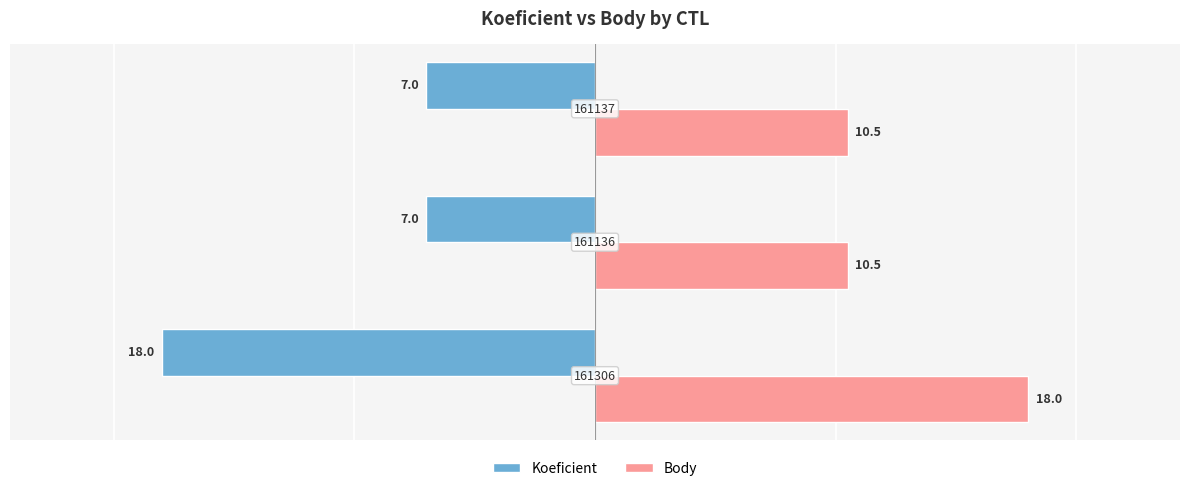

What are all the series names shown in the legend?

Koeficient, Body